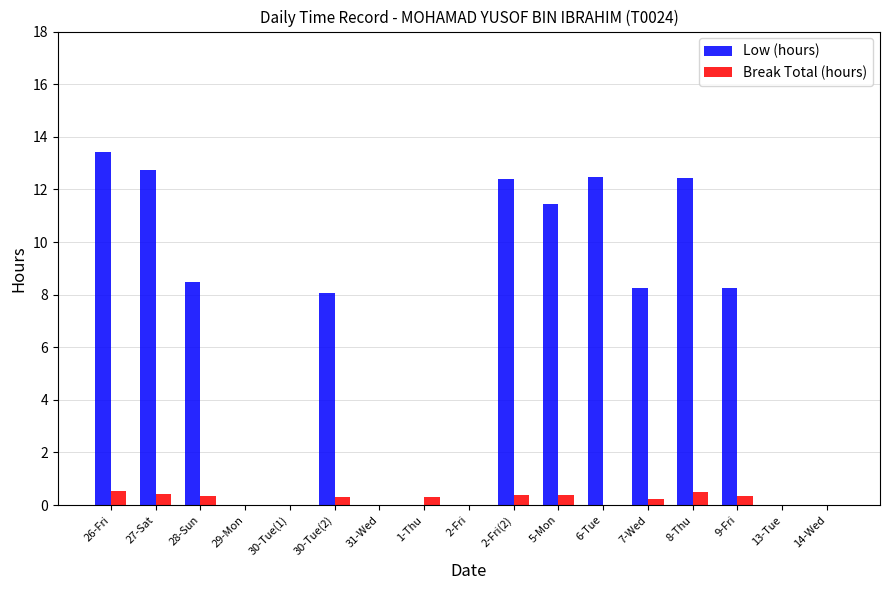

Is it true that Low (hours) equals 12.1 at 7-Wed?

False